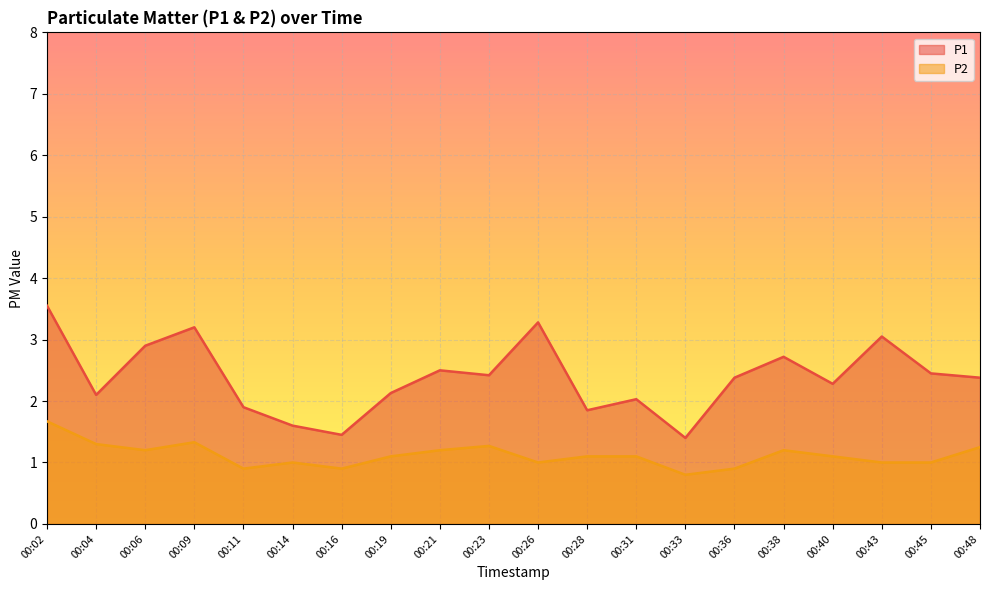

Count the P2 values in the range 1 to 2.

16